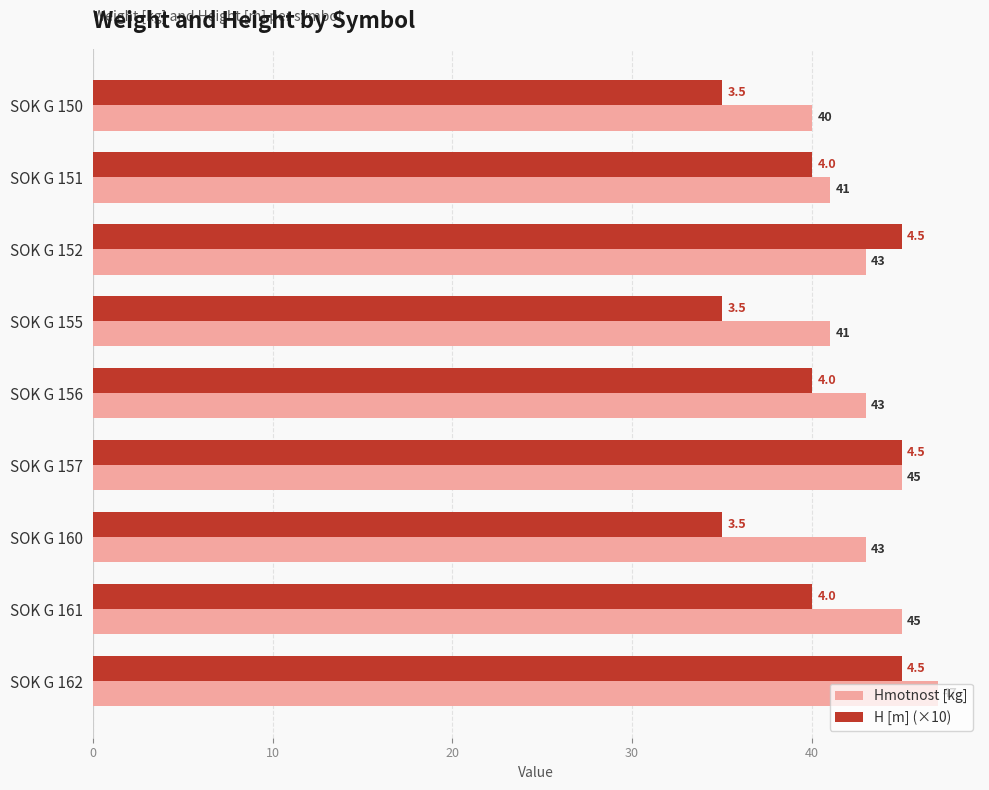

What is the spread (max minus min) of values at SOK G 155?

6